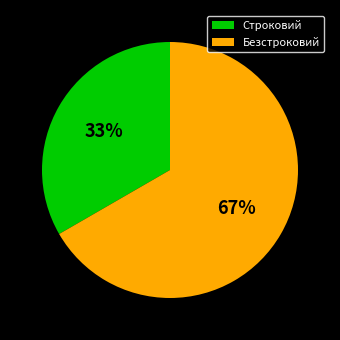

To the nearest percent, what is the combined percentage of Безстроковий and Строковий?

100%